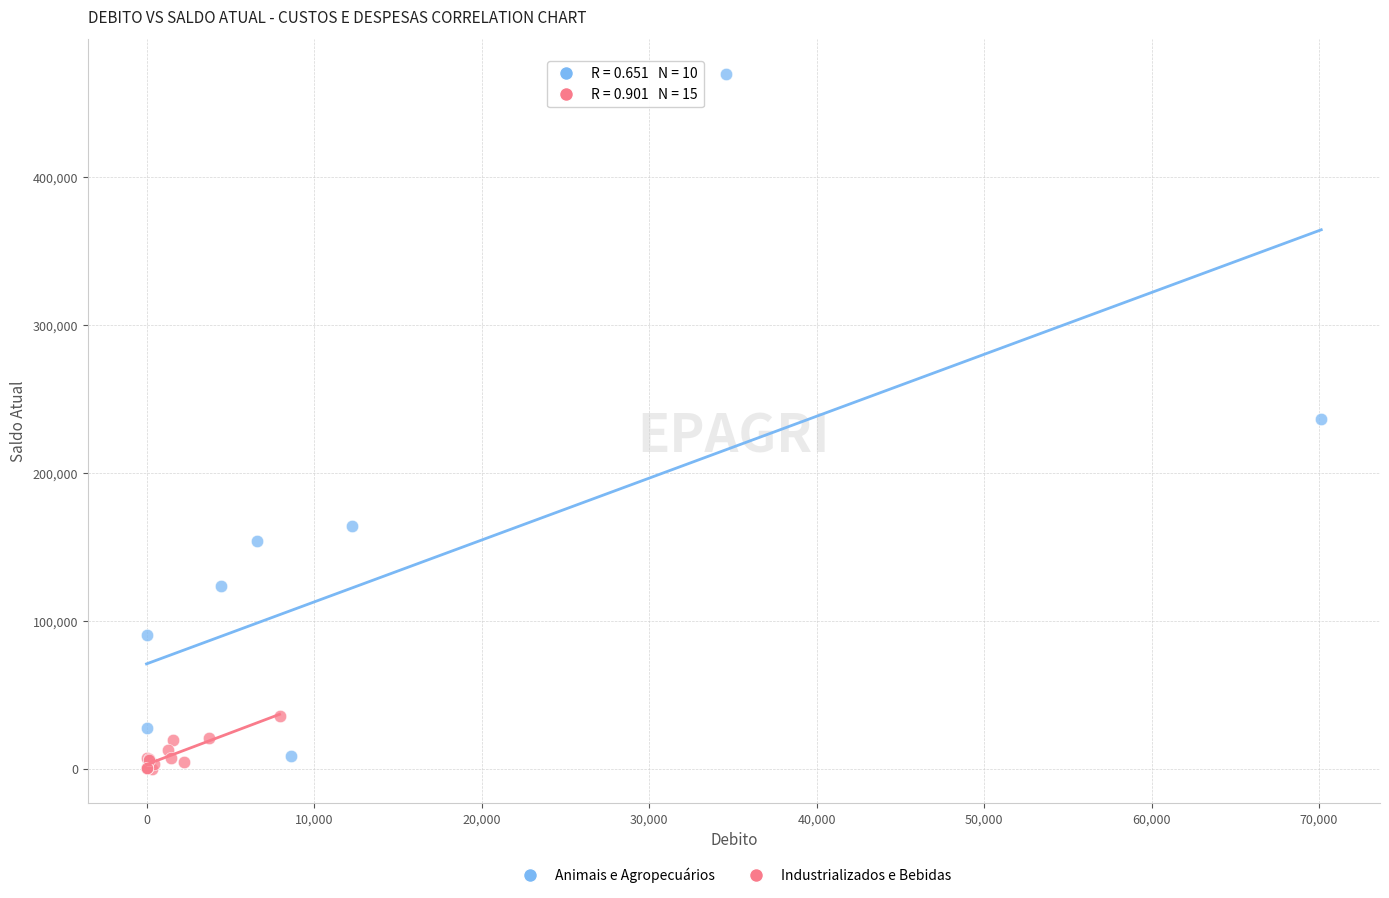

Which series has the widest spread of Y values?

Animais e Agropecuários